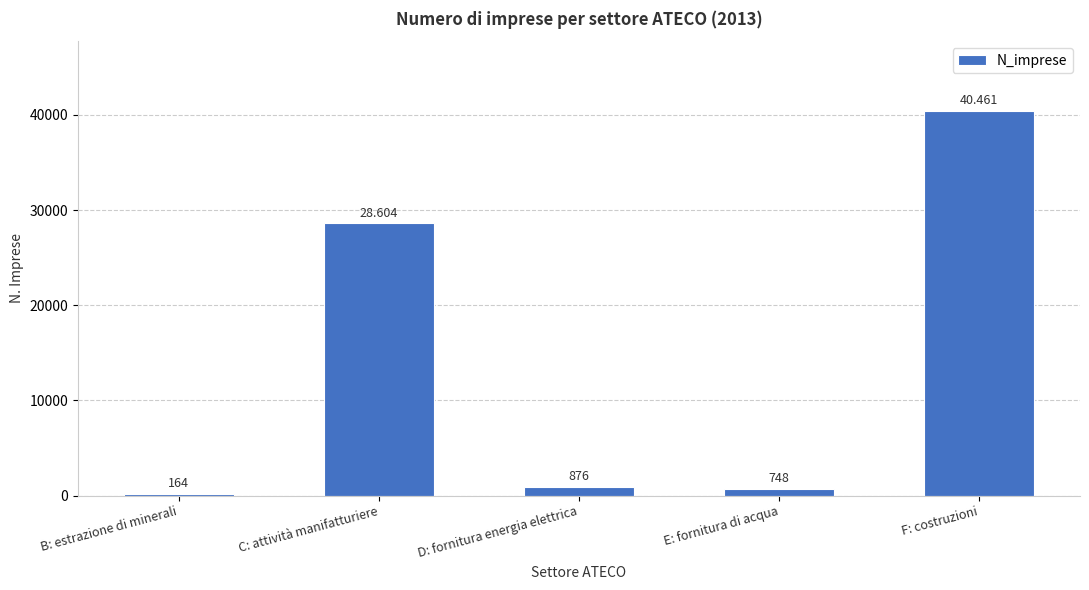

What is the average value?

14171